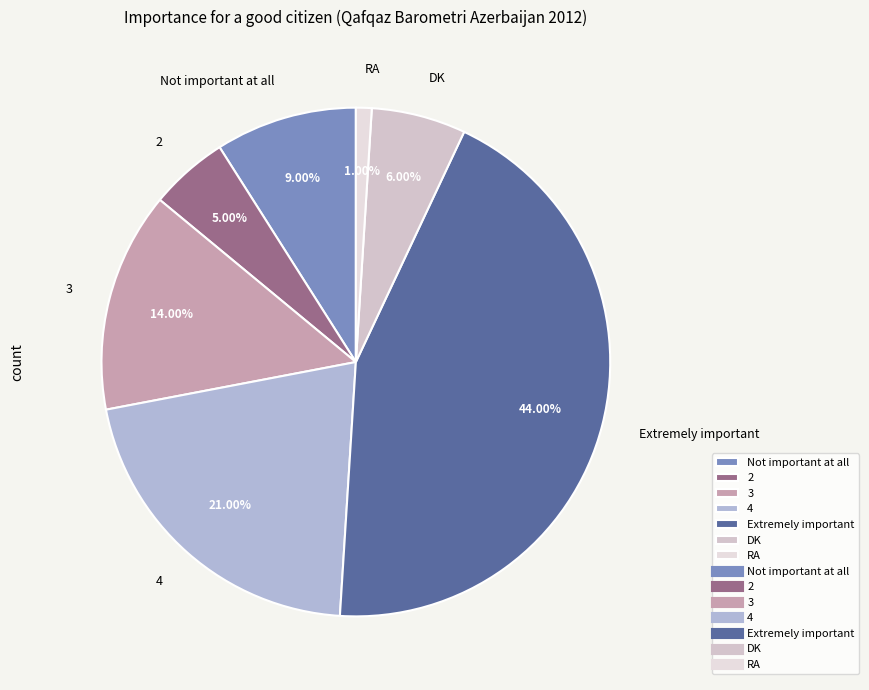

What is the ratio of the value at Extremely important to the value at DK?

7.3